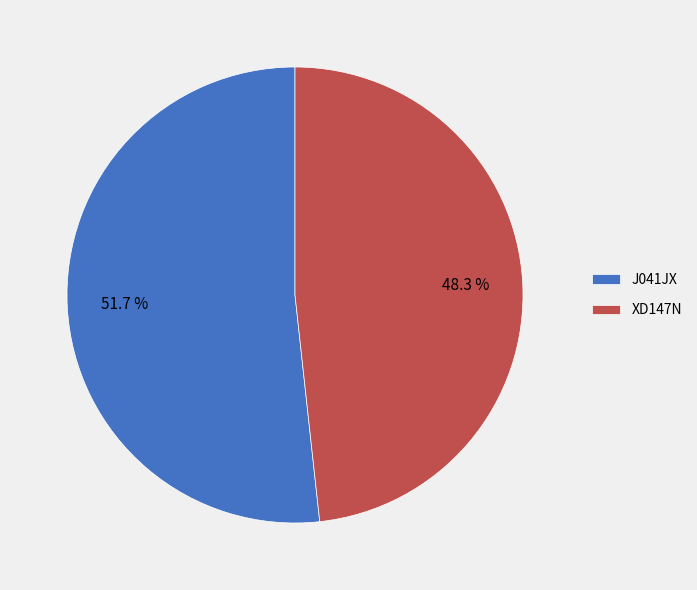

Which category has the smallest portion of the pie?

XD147N